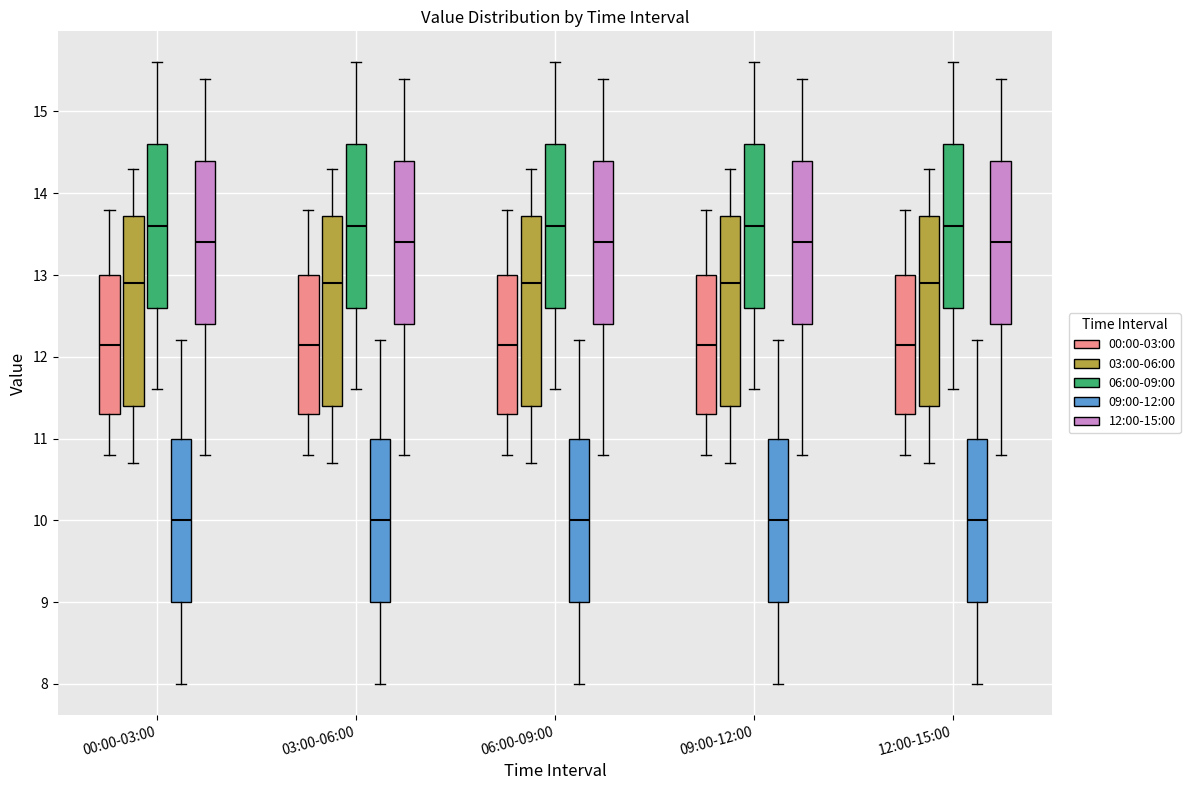

Where does the upper whisker of the box for 12:00-15:00 (09:00-12:00) end on the y-axis? The values are not printed on the chart, so give them approximately, as read against the axis.

12.2